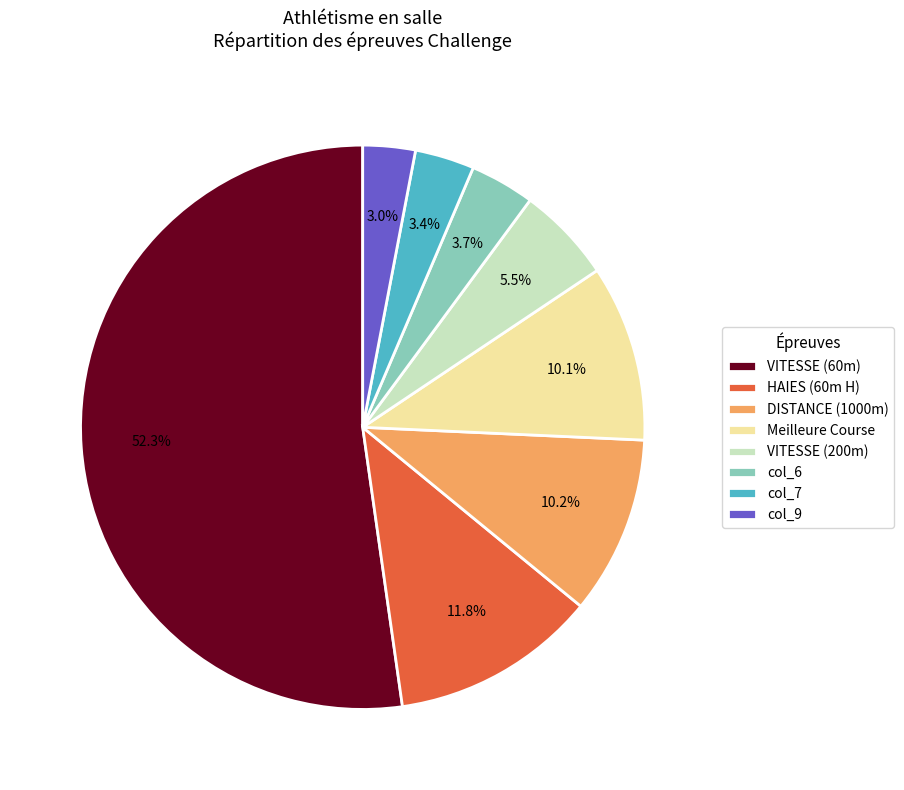

To the nearest percent, what percentage of the pie is col_9?

3%